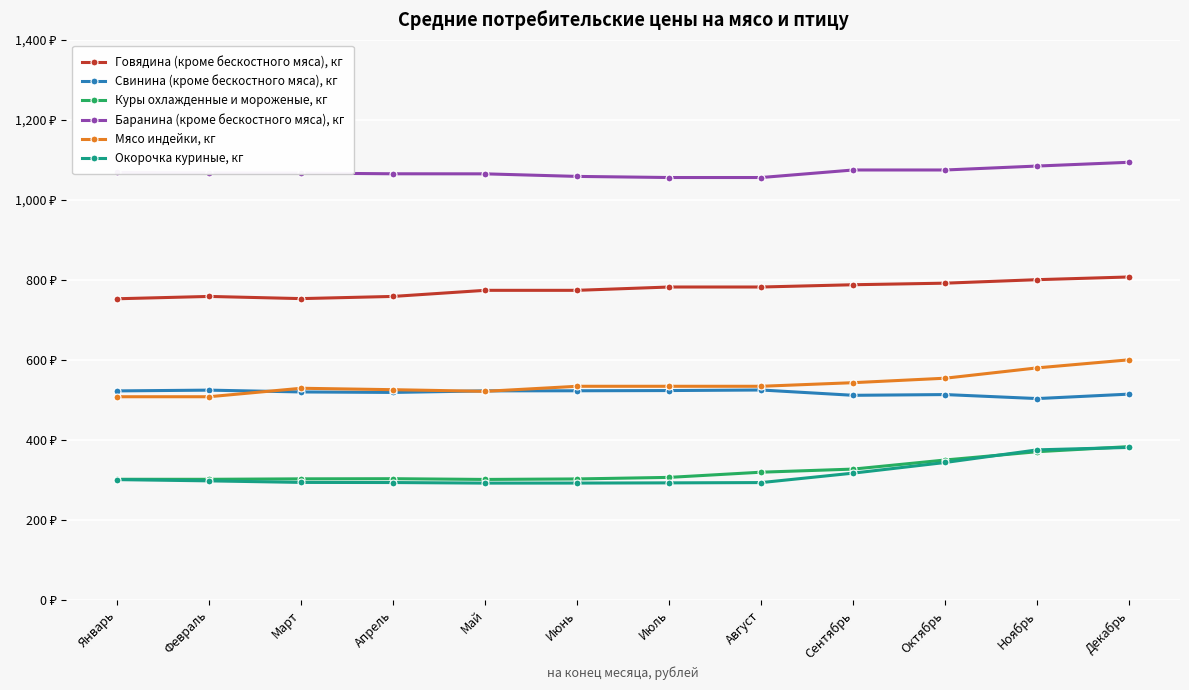

What is the lowest value of the Окорочка куриные, кг series?

291.8